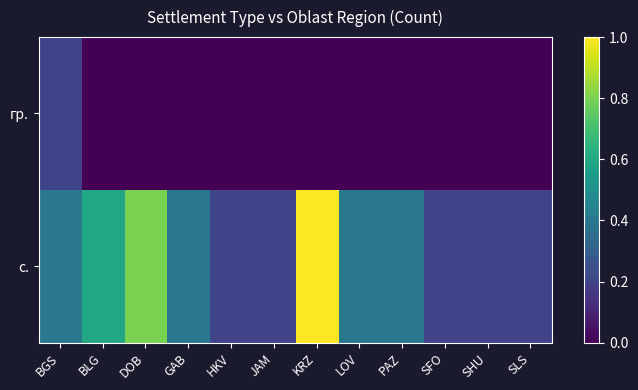

At BLG, list the series in order from largest to smallest.

с., гр.